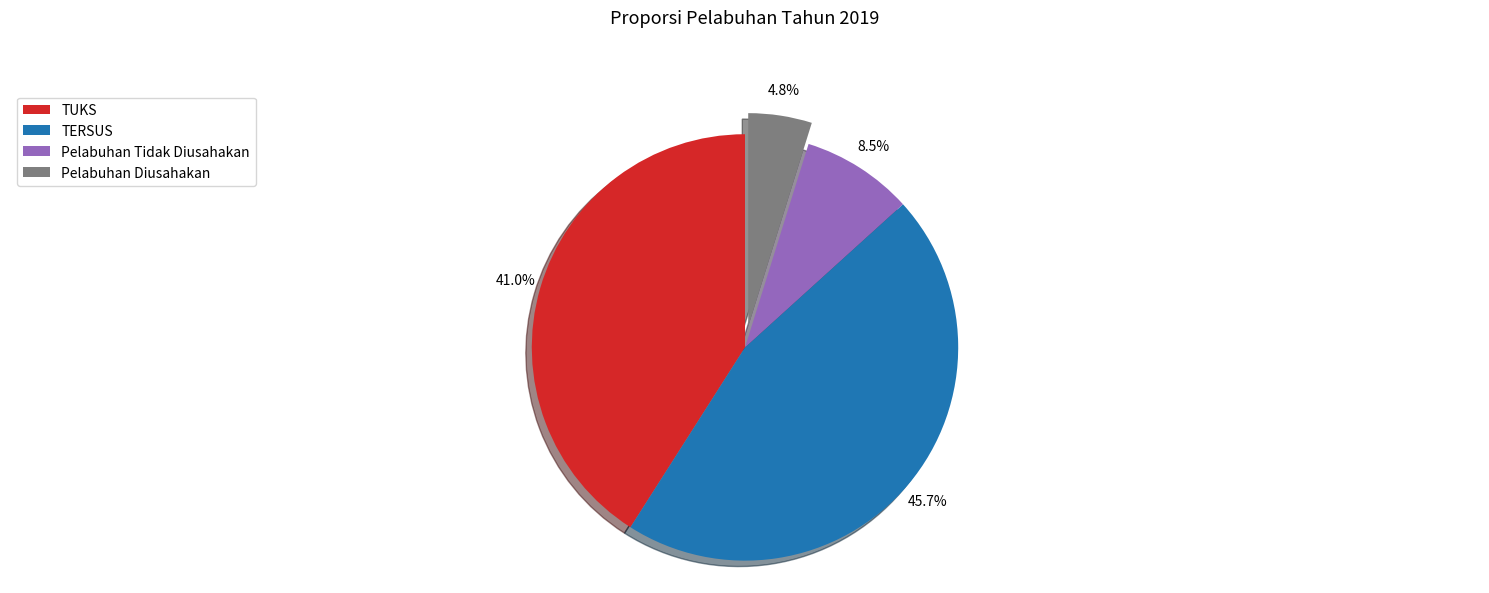

Is the sum of TERSUS and Pelabuhan Tidak Diusahakan greater than half?

Yes